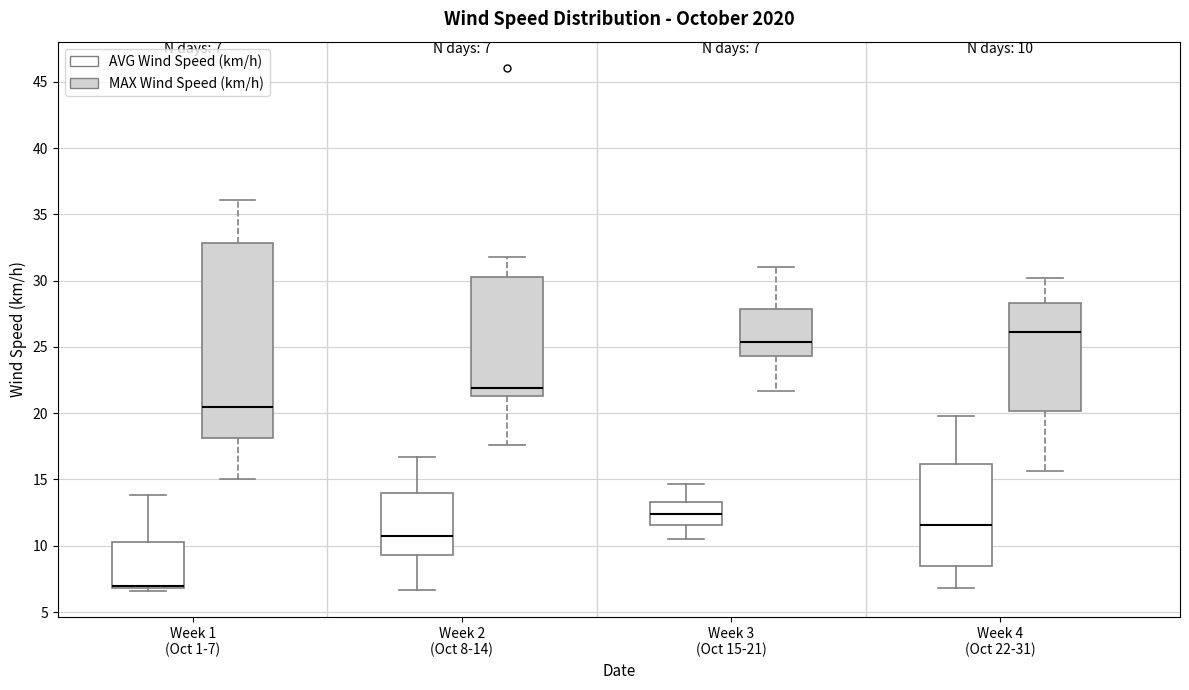

Which box is the tallest, from its lower edge to its upper edge?

Week 1 (Oct 1-7) (MAX Wind Speed (km/h))